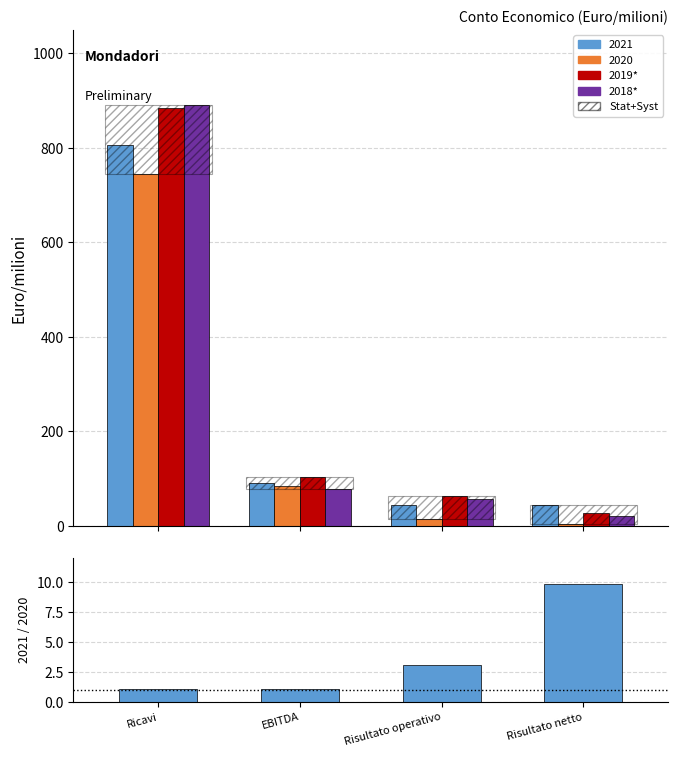

True or false: 2019* has a value of 23.0 at Risultato operativo.

False